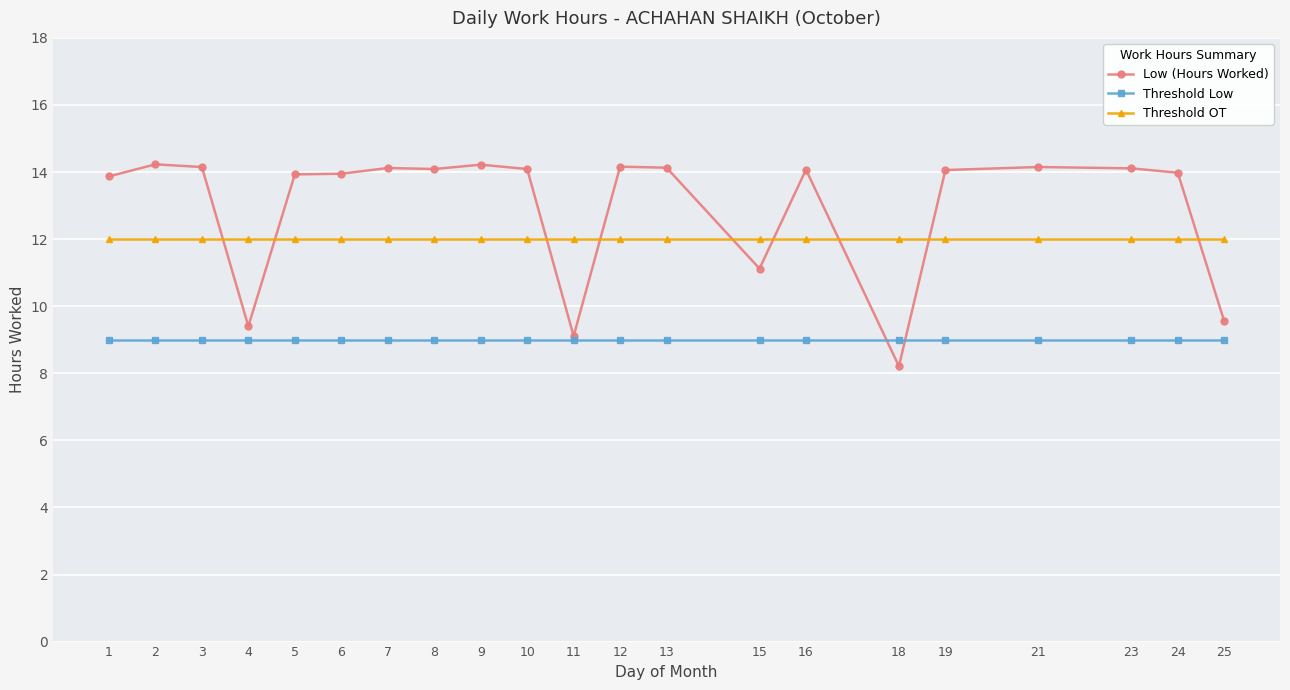

What is the total value across all series at 11?

30.1